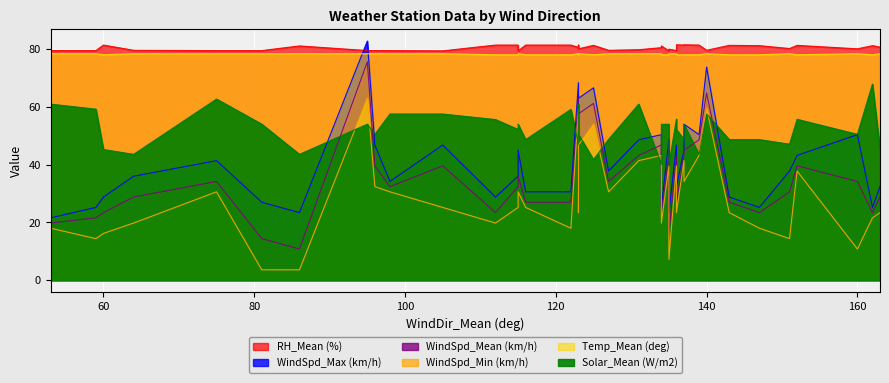

At which category is the sum across all series the highest?

95